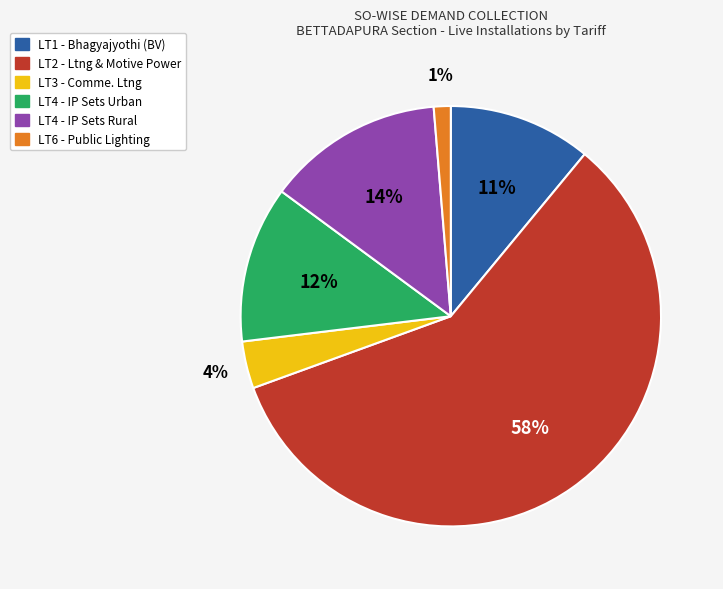

To the nearest percent, what percentage of the pie is LT1 - Bhagyajyothi (BV)?

11%